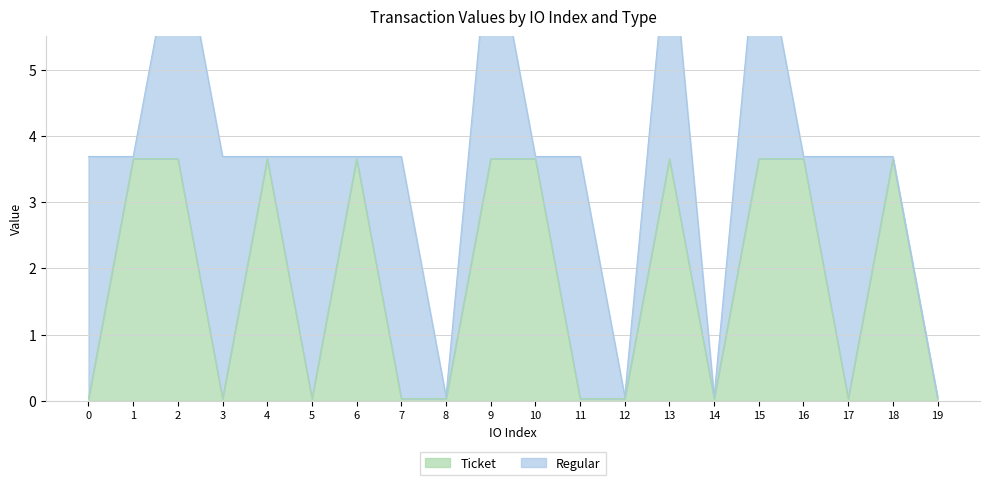

True or false: the data has more than 0 interior local peaks.

True